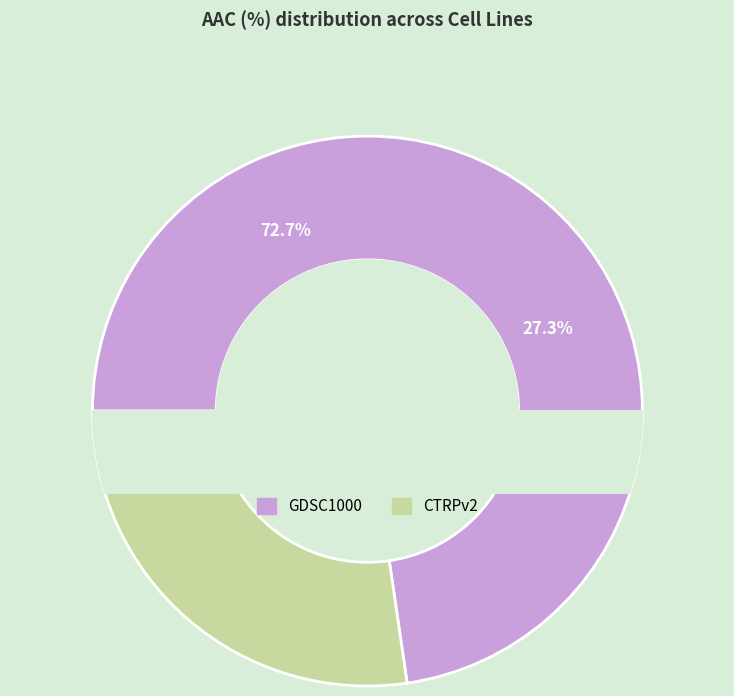

Which category has the biggest portion of the pie?

GDSC1000